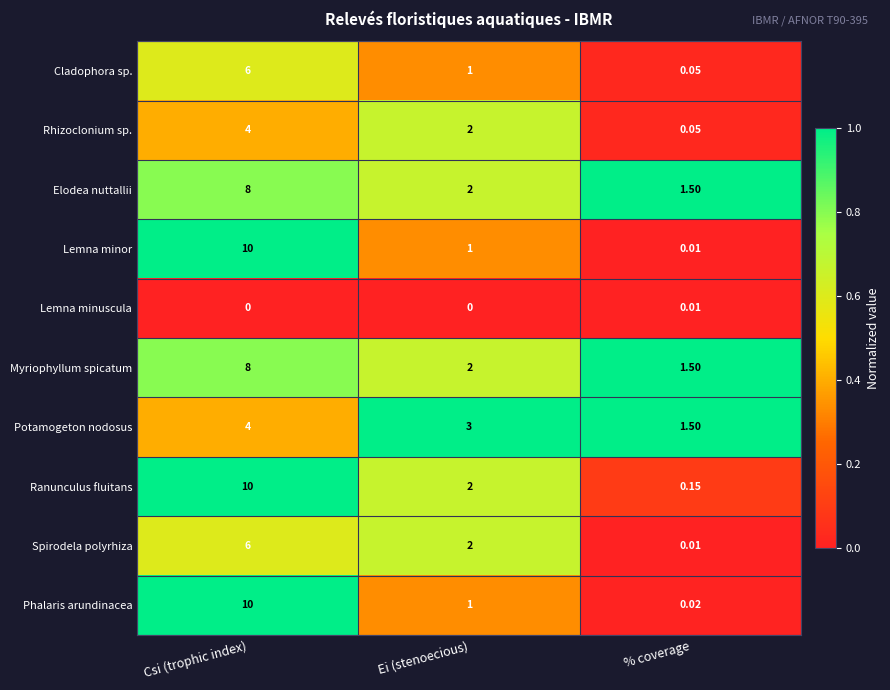

Is the value of Rhizoclonium sp. at Csi (trophic index) greater than the value of Elodea nuttallii at % coverage?

Yes